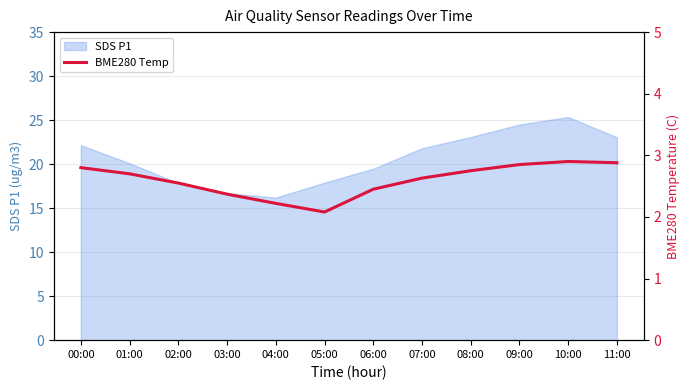

What is the highest value of the SDS P1 series?

25.4